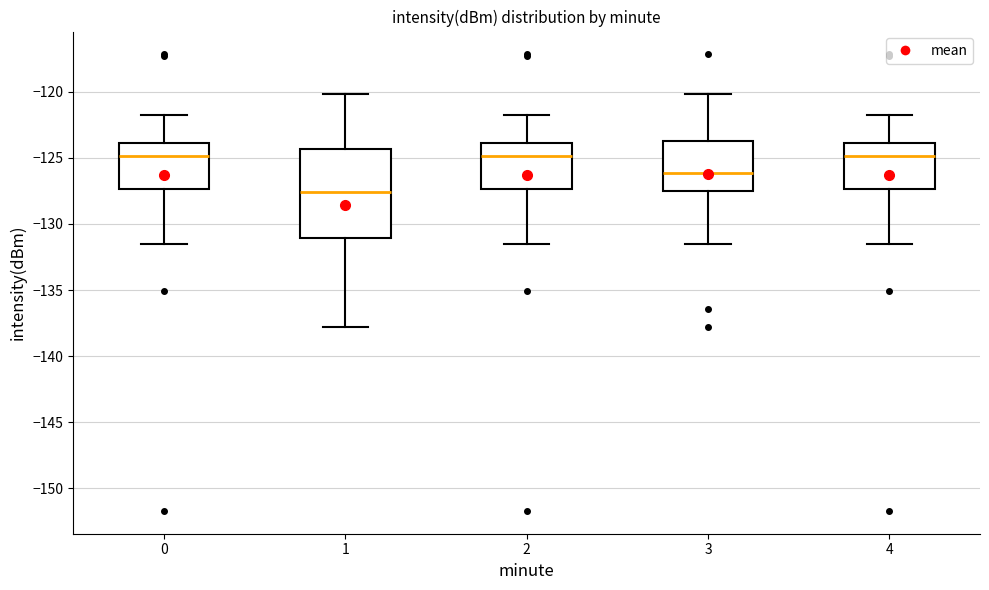

Reading left to right, transcribe this box plot: for each box, give where its median line is, the range the box spans, and where its two whiskers end, as read against the y-axis. The values are not printed on the chart, so give them approximately, as read against the axis.

0: median -125.0, box -127.5 to -124.0, whiskers -131.5 to -122.0
1: median -127.5, box -131.0 to -124.5, whiskers -138.0 to -120.0
2: median -125.0, box -127.5 to -124.0, whiskers -131.5 to -122.0
3: median -126.0, box -127.5 to -123.5, whiskers -131.5 to -120.0
4: median -125.0, box -127.5 to -124.0, whiskers -131.5 to -122.0